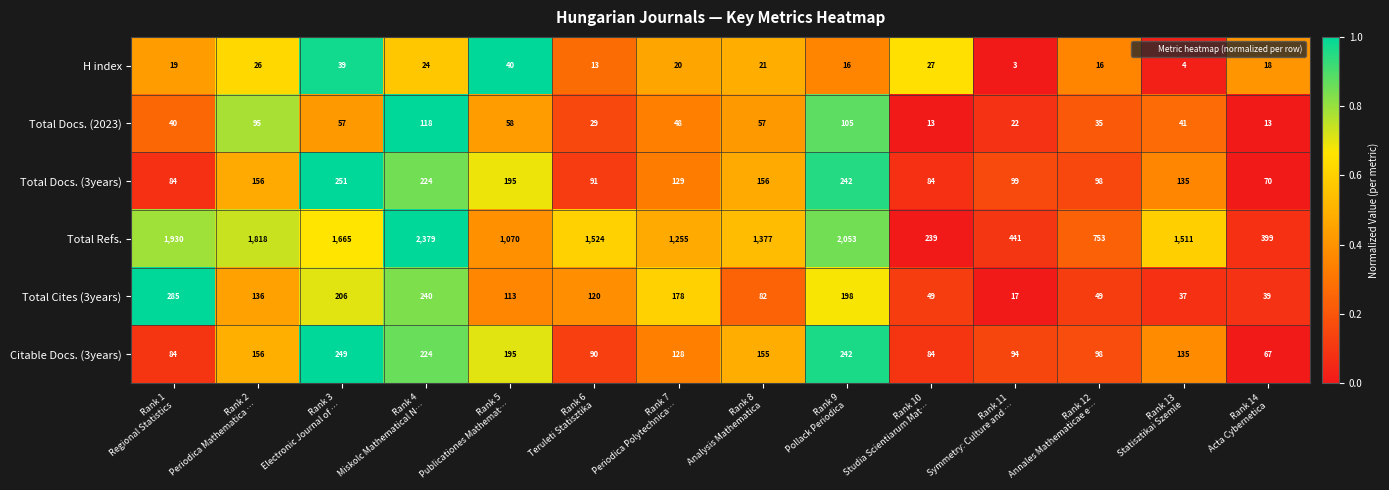

Which series has the widest spread of values?

Total Refs.